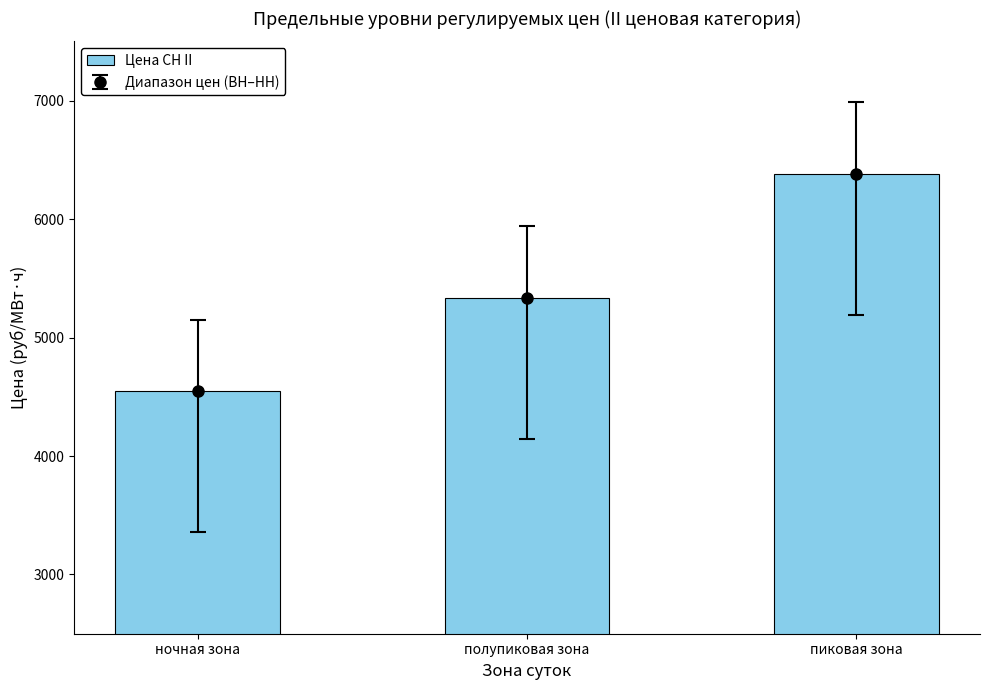

How many bars are there in total?

3